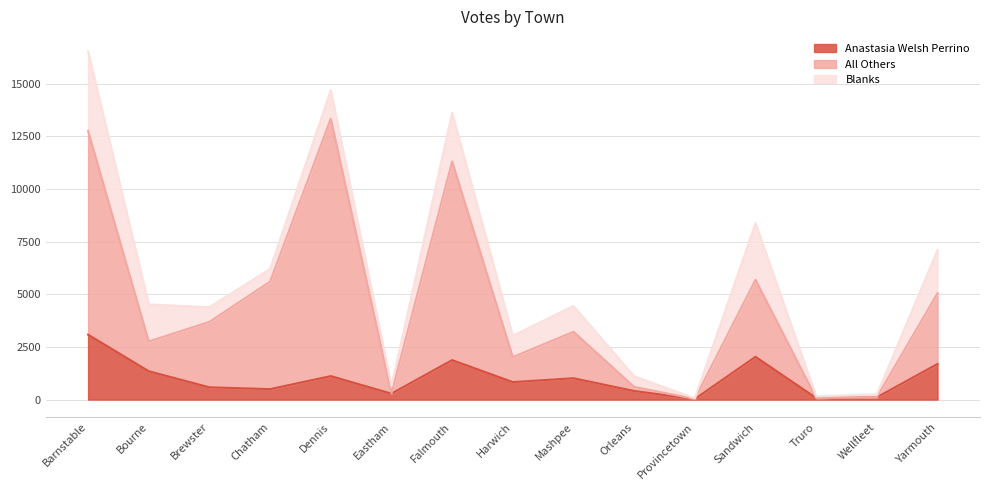

In Anastasia Welsh Perrino, how many points are higher than both neighbors (excluding endpoints)?

4